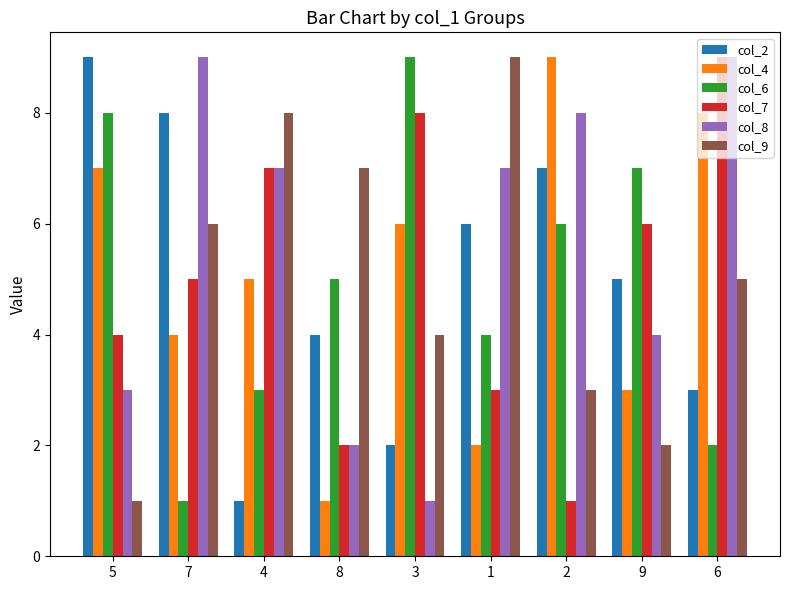

At how many categories does at least one series exceed 4?

9